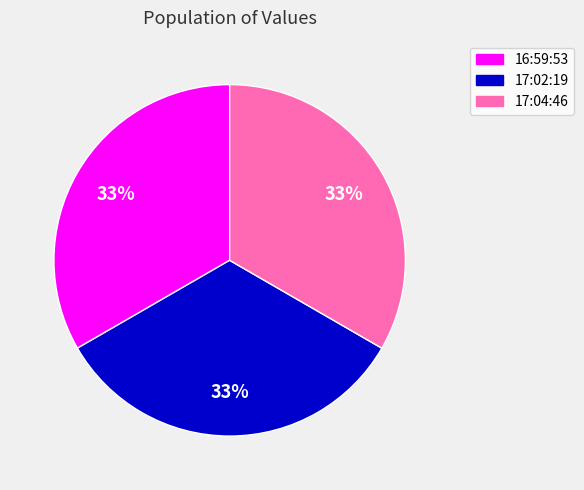

What is the ratio of the value at 17:02:19 to the value at 17:04:46?

1.0